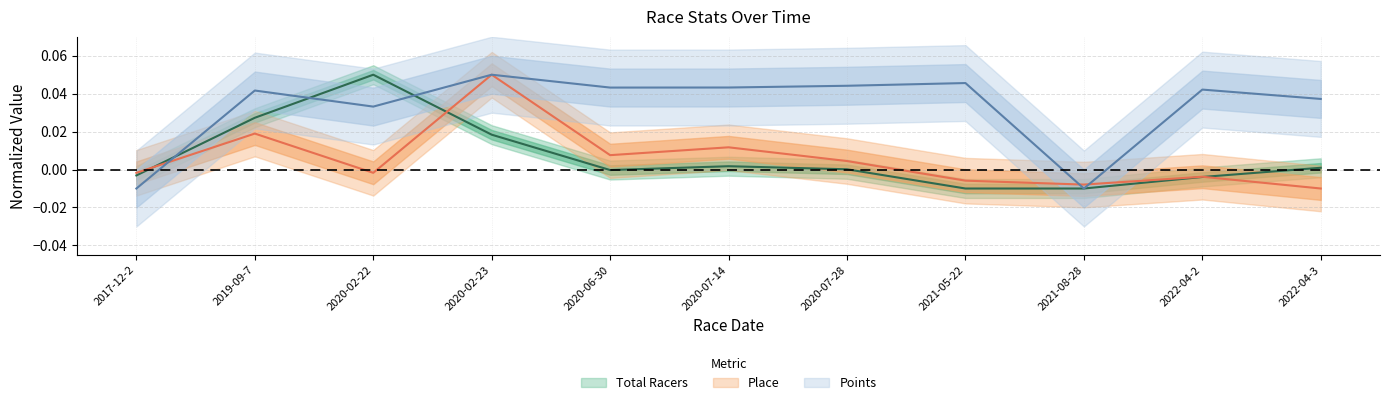

How many negative values does the Place series have?

6